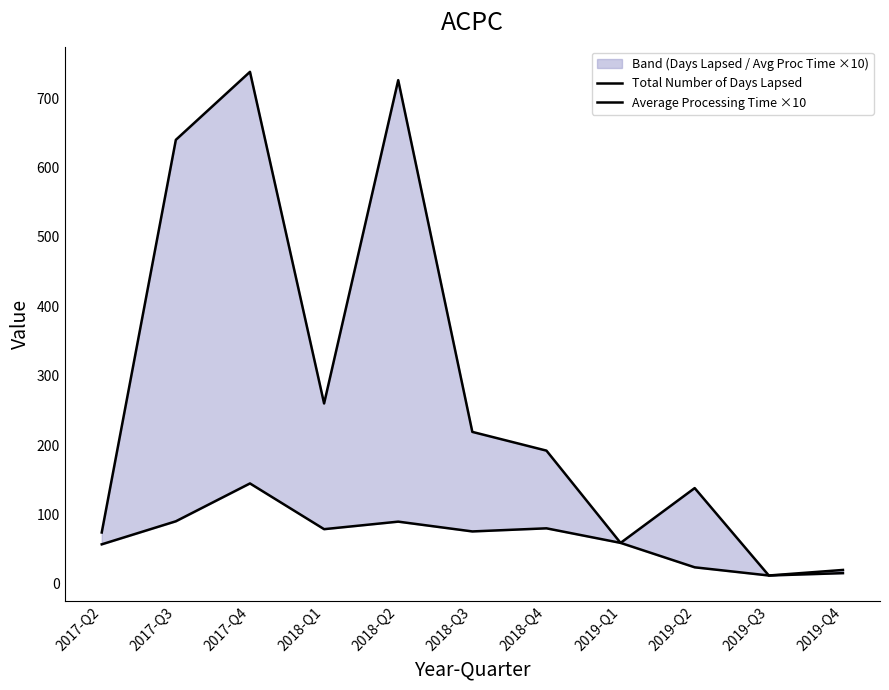

What is the spread (max minus min) of values at 2017-Q3?

549.9